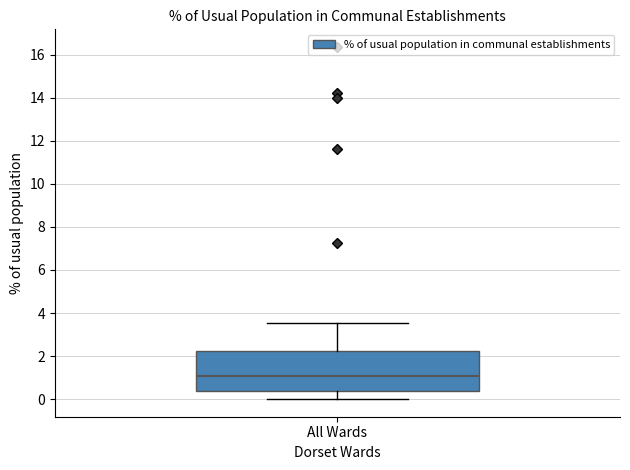

Transcribe this box plot: give where the median line is, the range the box spans, and where the two whiskers end, as read against the y-axis. The values are not printed on the chart, so give them approximately, as read against the axis.

median 1.0, box 0.4 to 2.2, whiskers 0.0 to 3.6